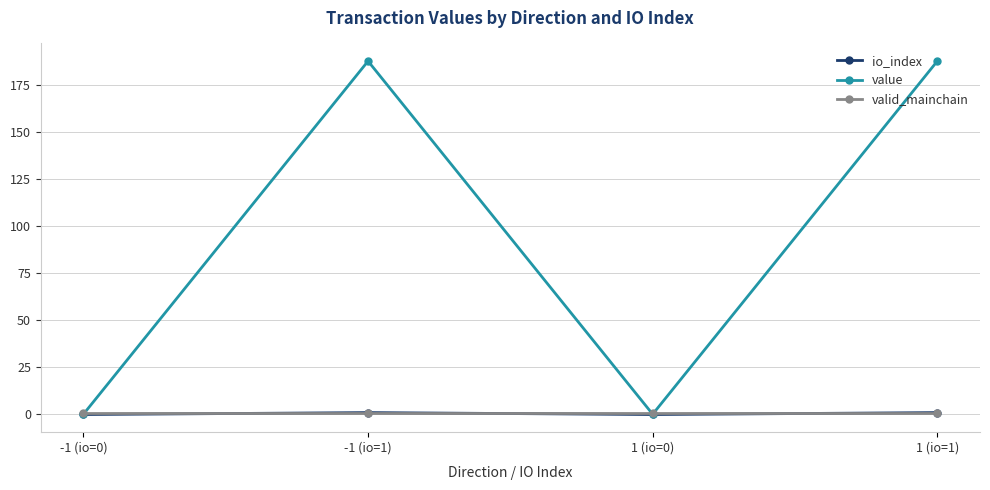

What is the minimum value for valid_mainchain?

1.0